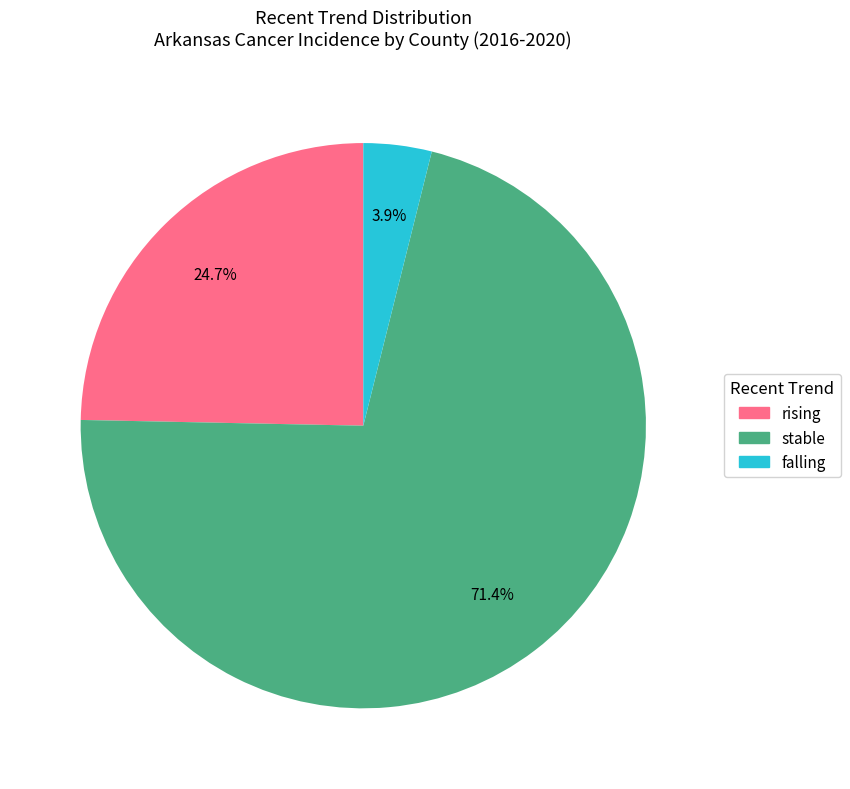

To the nearest percent, what portion does stable represent?

71%